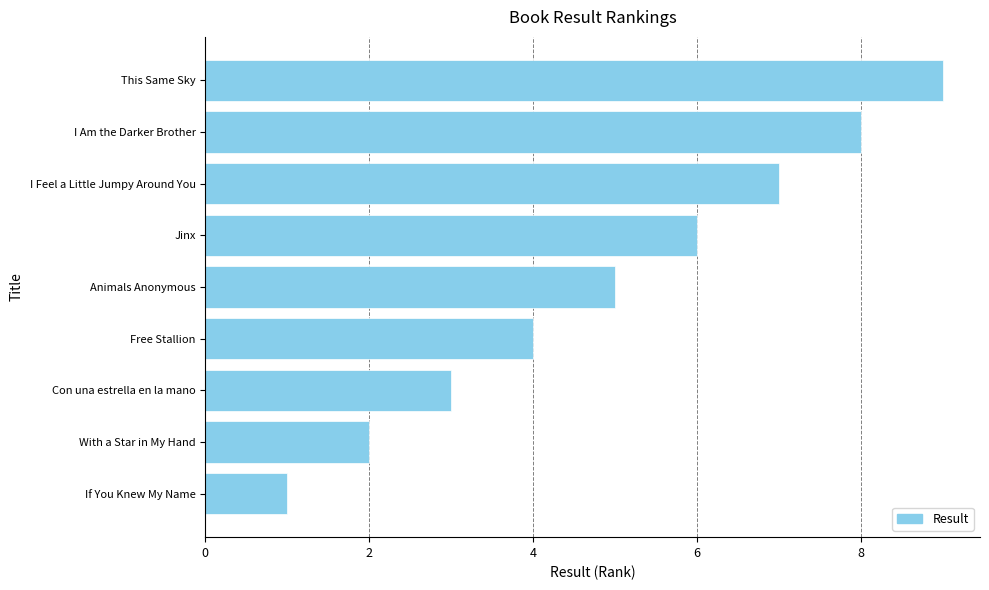

Is it true that the value at If You Knew My Name is 0?

False